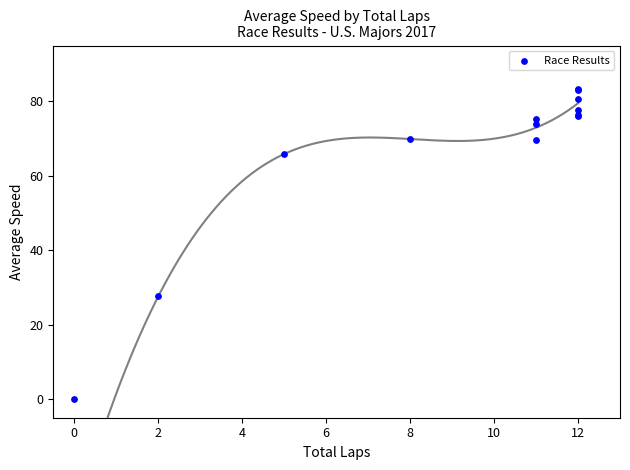

What Y value in the scatter plot is closest to 41?

27.6